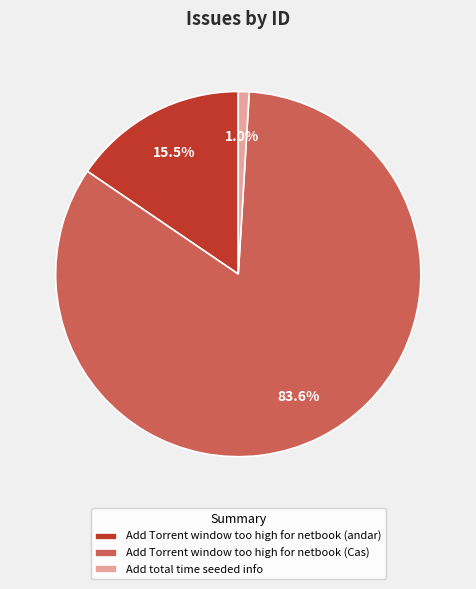

How many slices are in this pie chart?

3